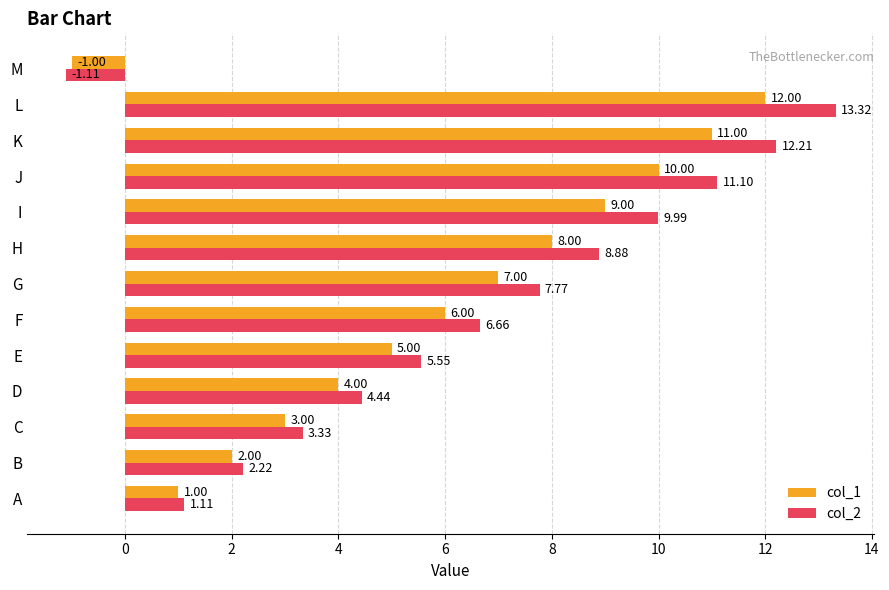

What is the sum of all col_2 values?

85.5